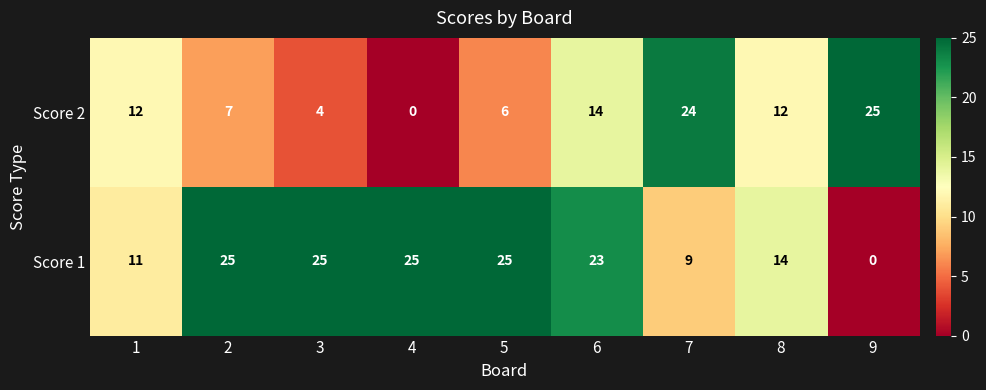

What is the total value across all series at 8?

26